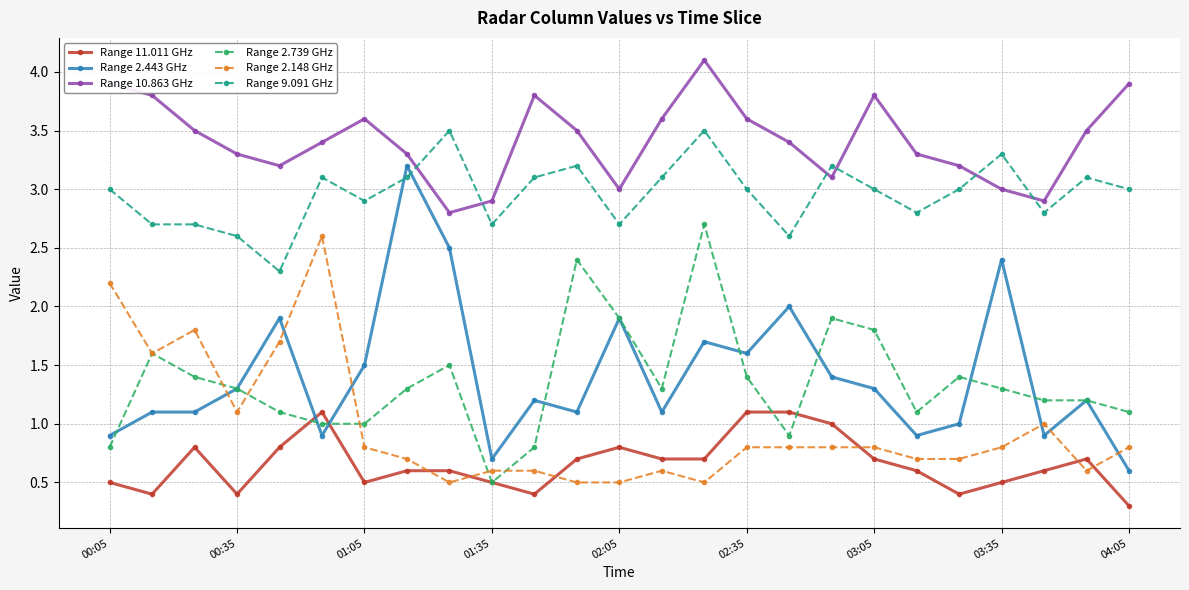

True or false: Range 10.863 GHz and Range 2.443 GHz intersect in this chart.

False